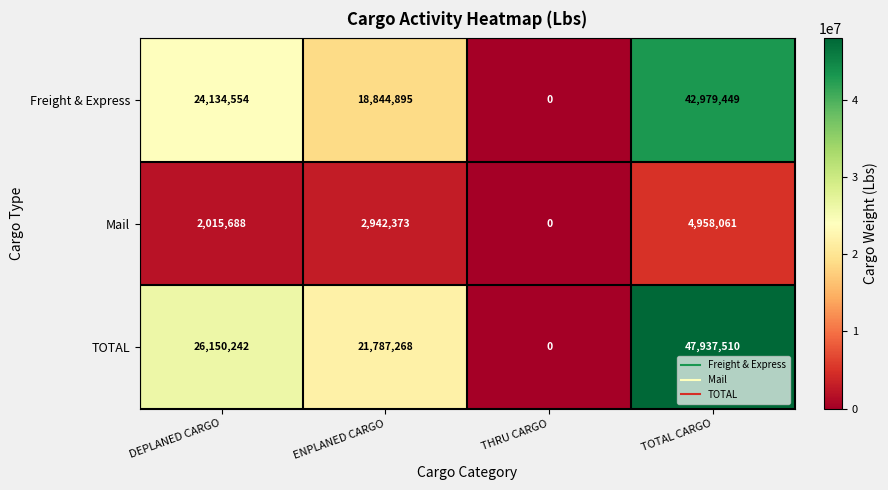

What is the sum of all Freight & Express values?

85958898